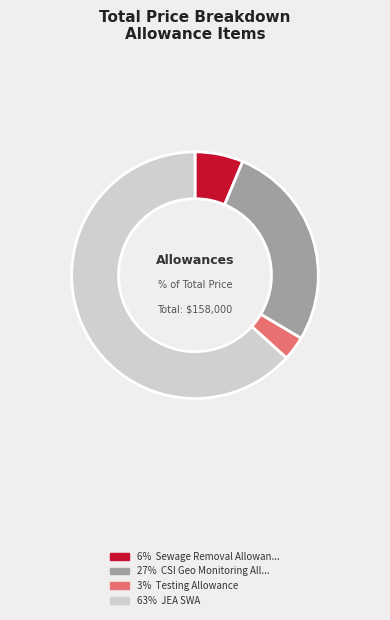

Is there any slice that represents more than half of the pie?

Yes